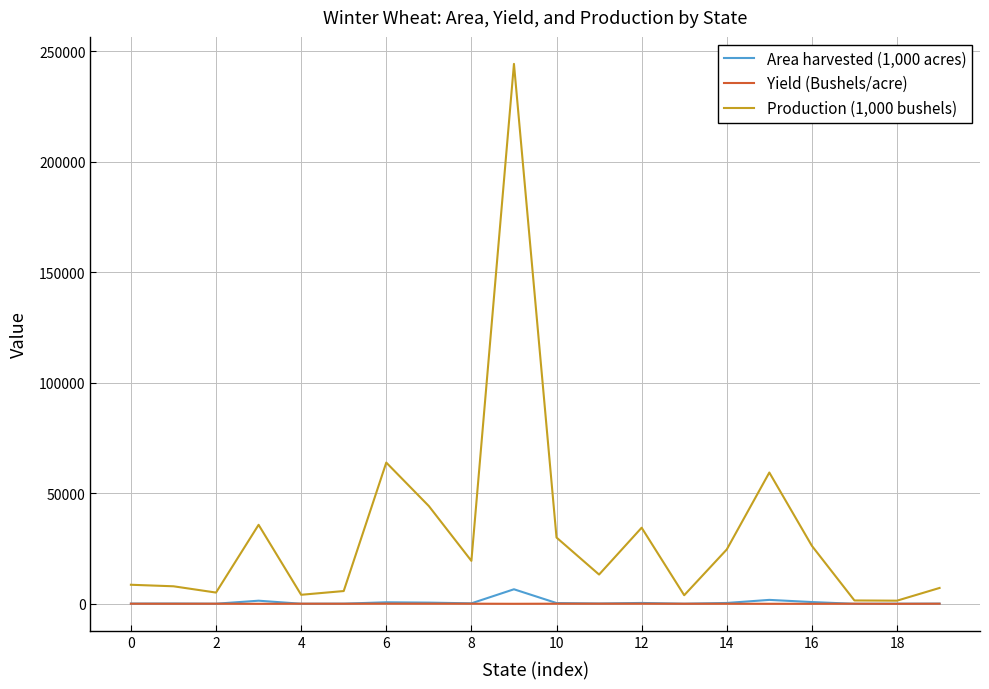

What is the difference between the maximum and second lowest values in the Production (1,000 bushels) series?

242660